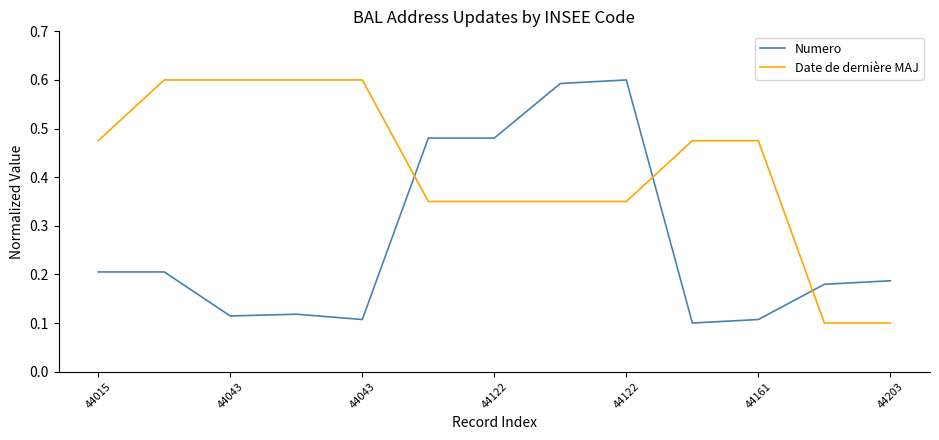

Which series has the largest total across all categories?

Date de dernière MAJ